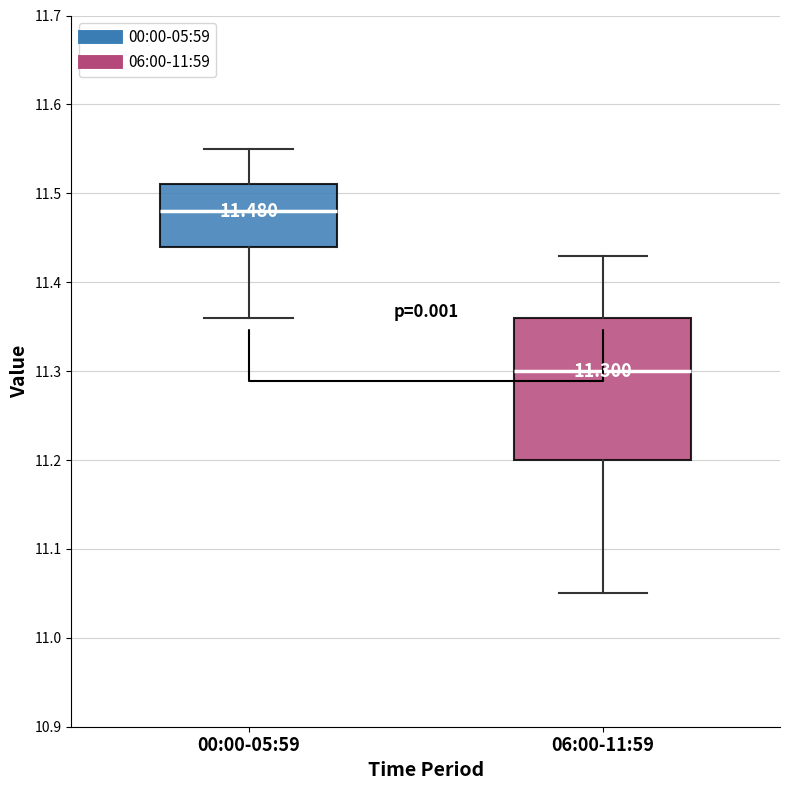

Which box is the tallest, from its lower edge to its upper edge?

06:00-11:59